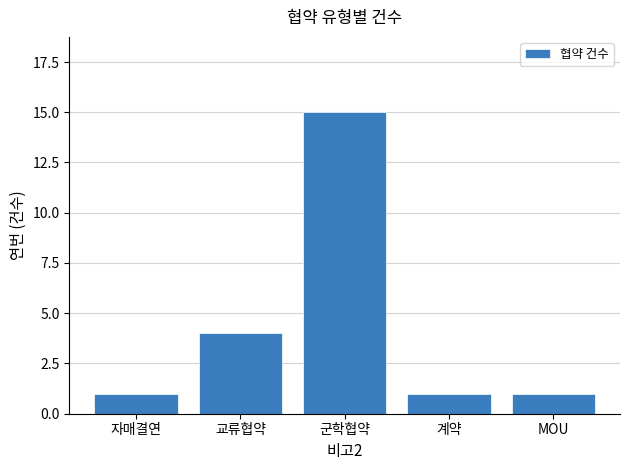

True or false: the data shows 2 at 자매결연.

False